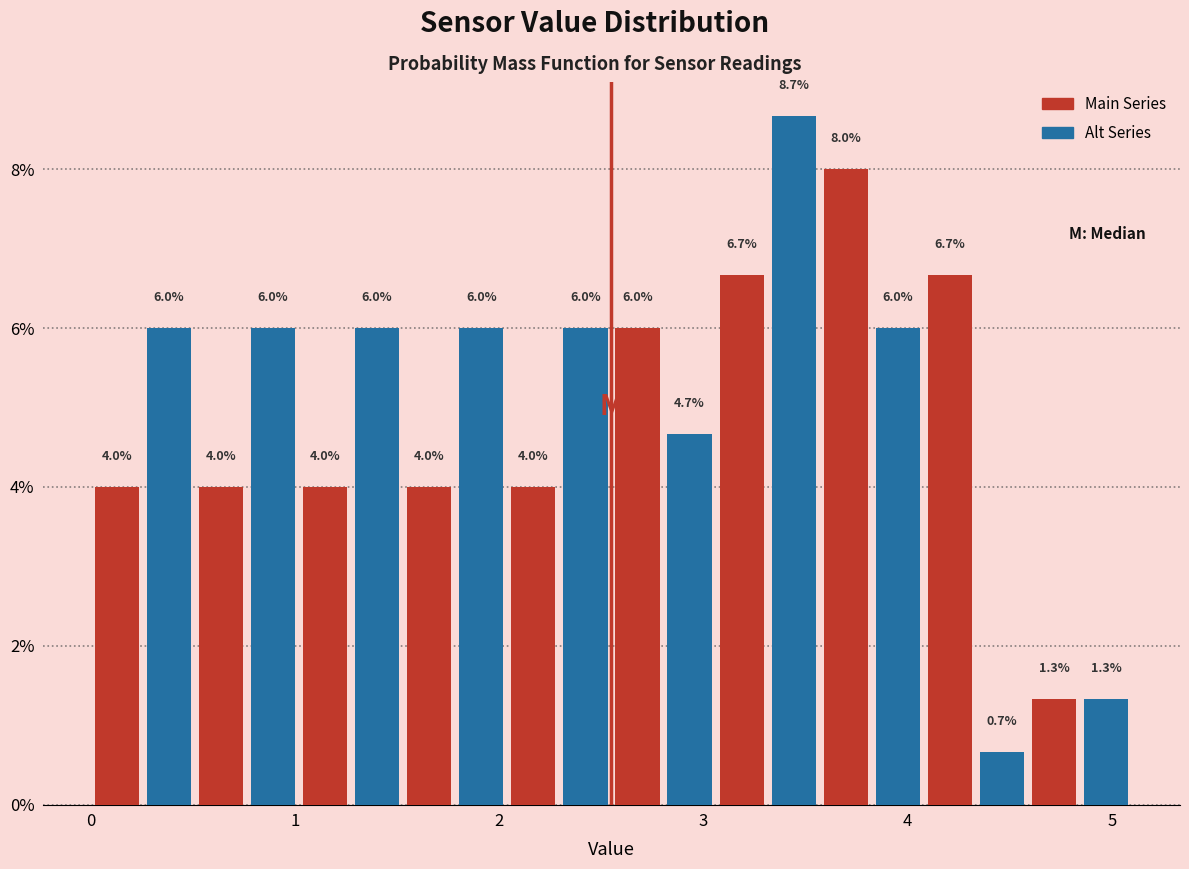

Around what value on the x-axis is the tallest bar? Give the approximate position of its centre, as read against the axis.

3.4